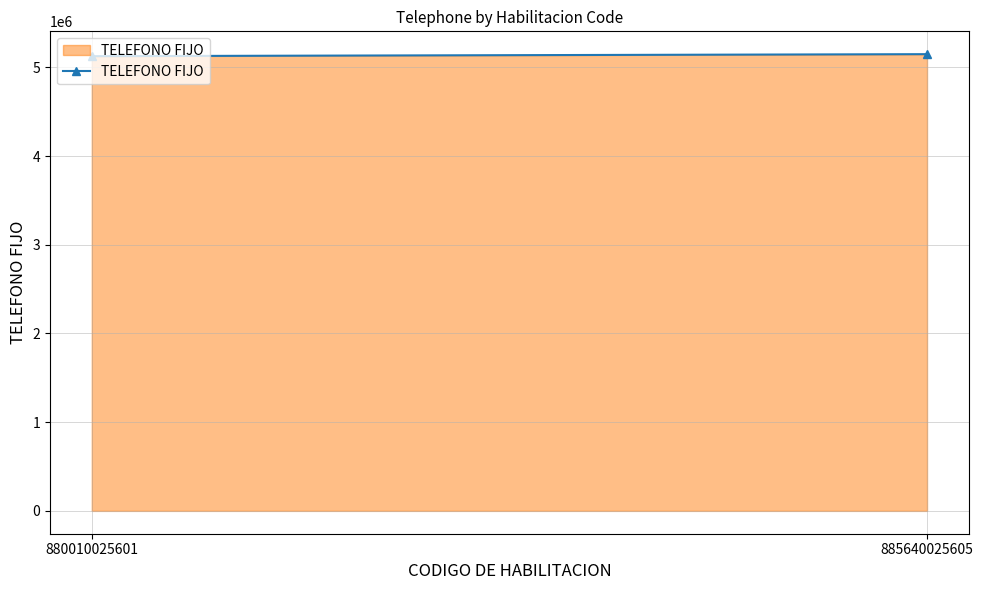

Rank the categories by value from highest to lowest.

885640025605, 880010025601